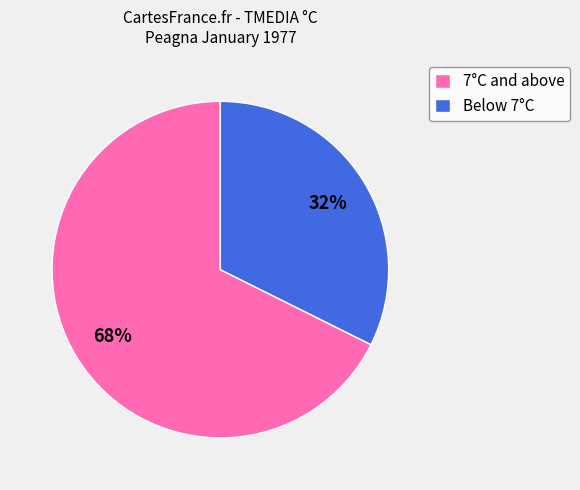

True or false: 7°C and above accounts for 68% of the total.

True